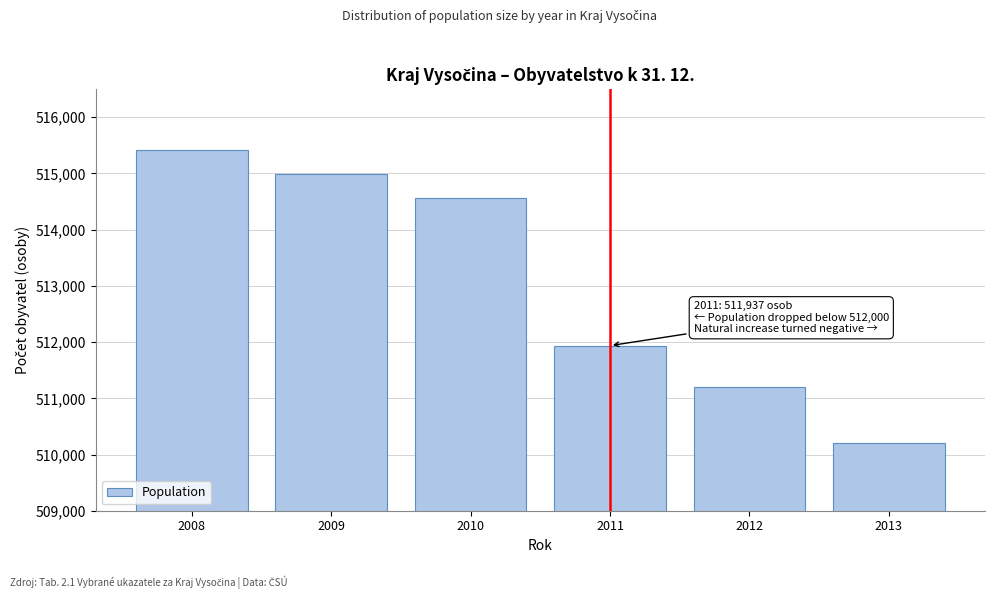

Reading left to right, list all the values displayed in this chart.

2008=515411	2009=514992	2010=514569	2011=511937	2012=511207	2013=510209